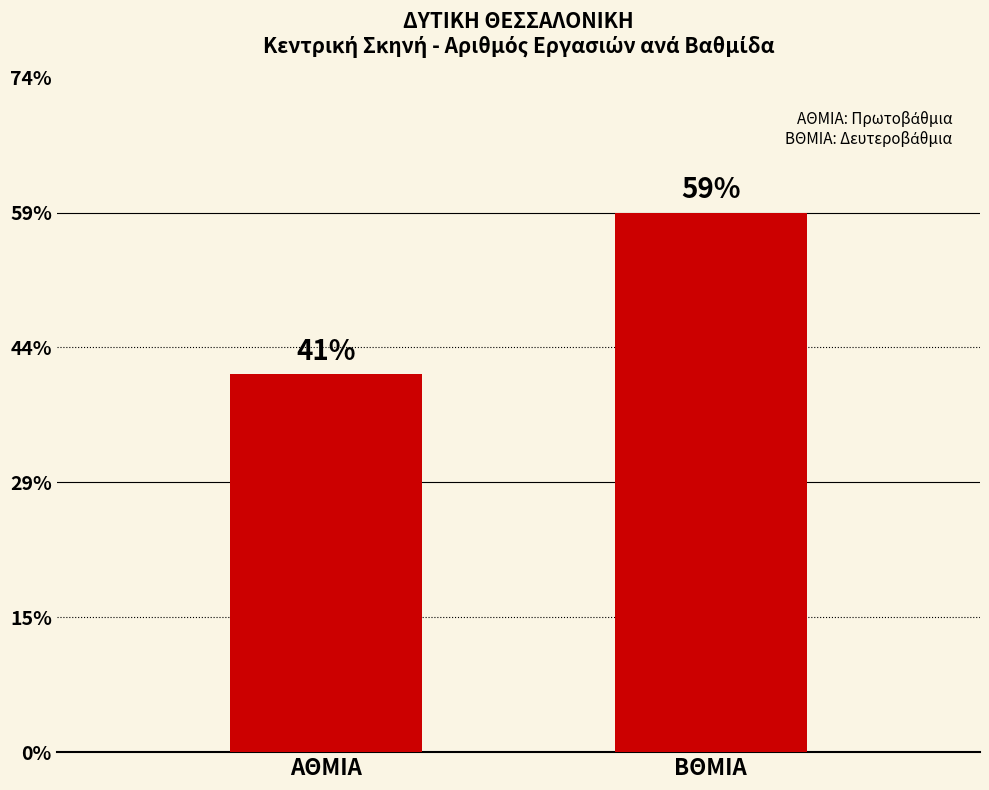

Are the bars horizontal?

No